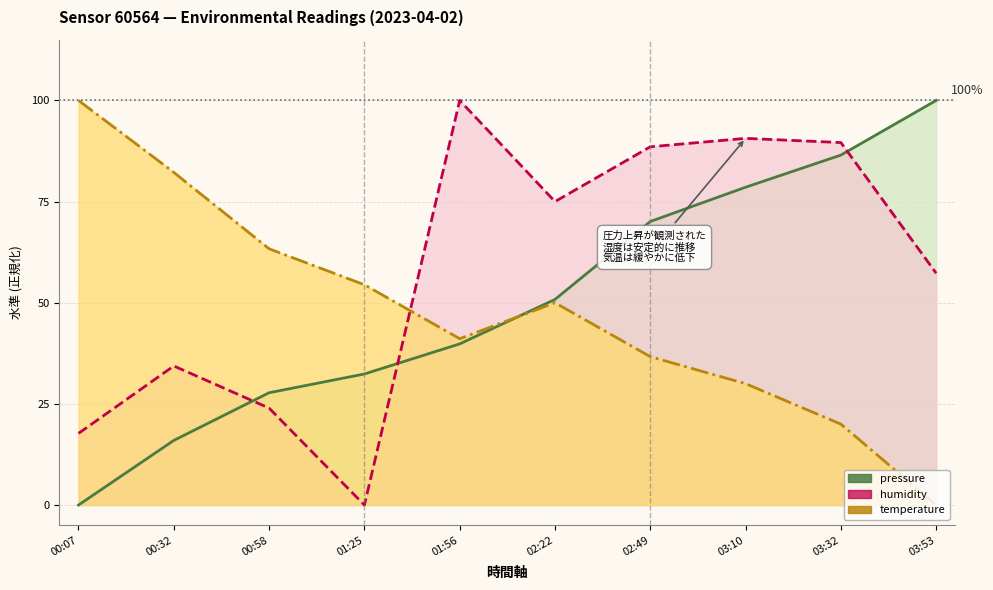

How many values in the humidity series exceed 75?

5